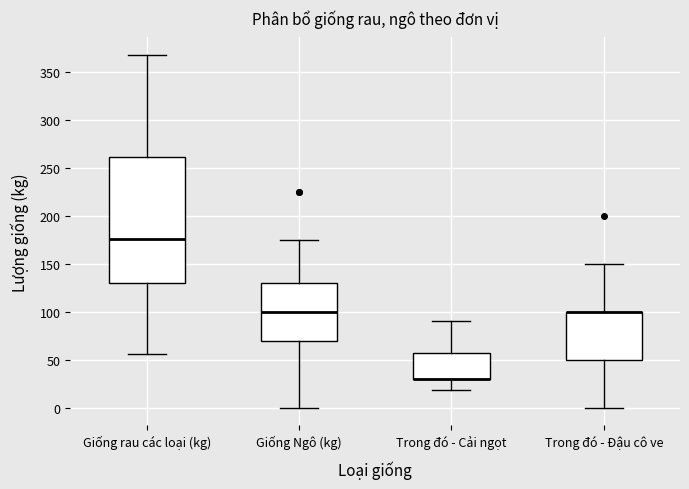

Reading left to right, read every box against the y-axis: the position of its median line, the range the box covers, and the ends of its whiskers. The values are not printed on the chart, so give them approximately, as read against the axis.

Giống rau các loại (kg): median 175, box 130 to 260, whiskers 55 to 370
Giống Ngô (kg): median 100, box 70 to 130, whiskers 0 to 175
Trong đó - Cải ngọt: median 30 (drawn on the box's lower edge), box 30 to 55, whiskers 20 to 90
Trong đó - Đậu cô ve: median 100 (drawn on the box's upper edge), box 50 to 100, whiskers 0 to 150